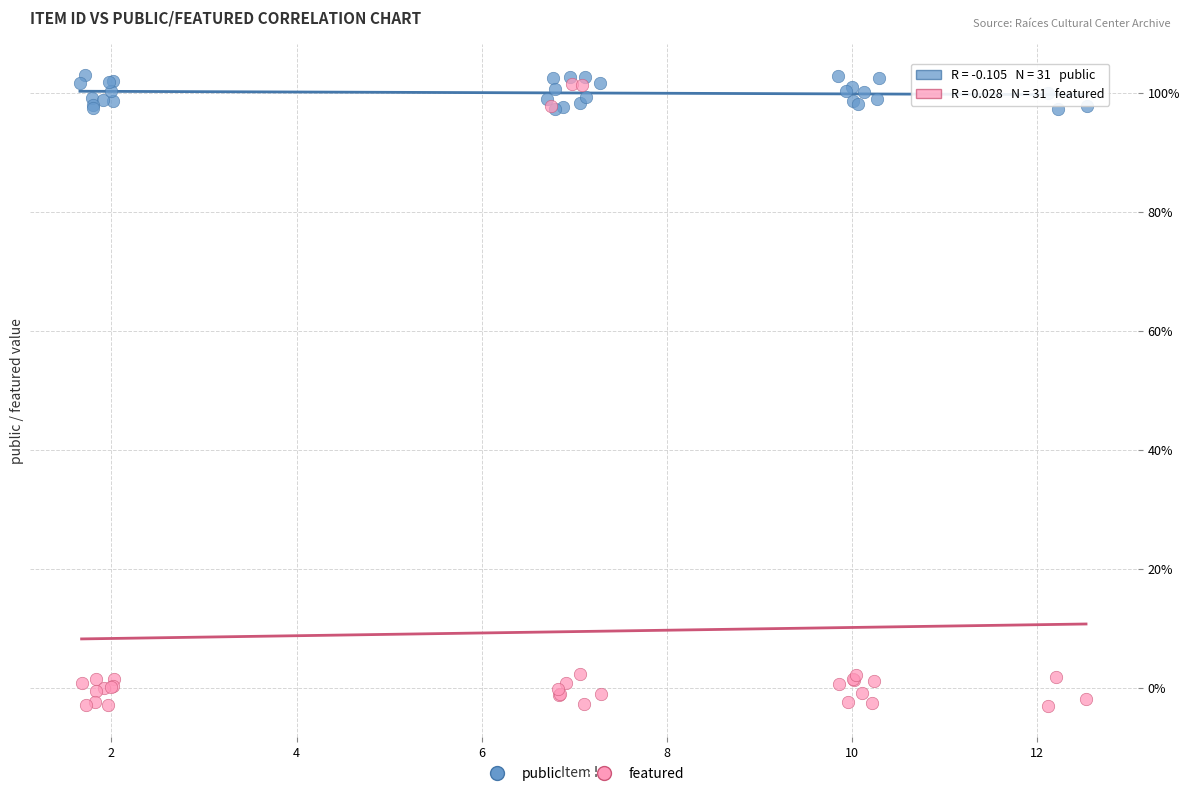

Which series has the largest Y range (max minus min)?

featured